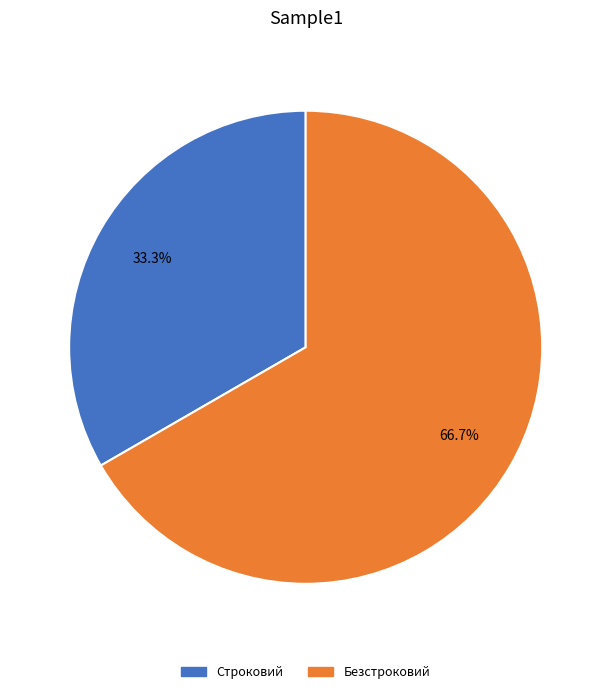

What is the majority slice?

Безстроковий